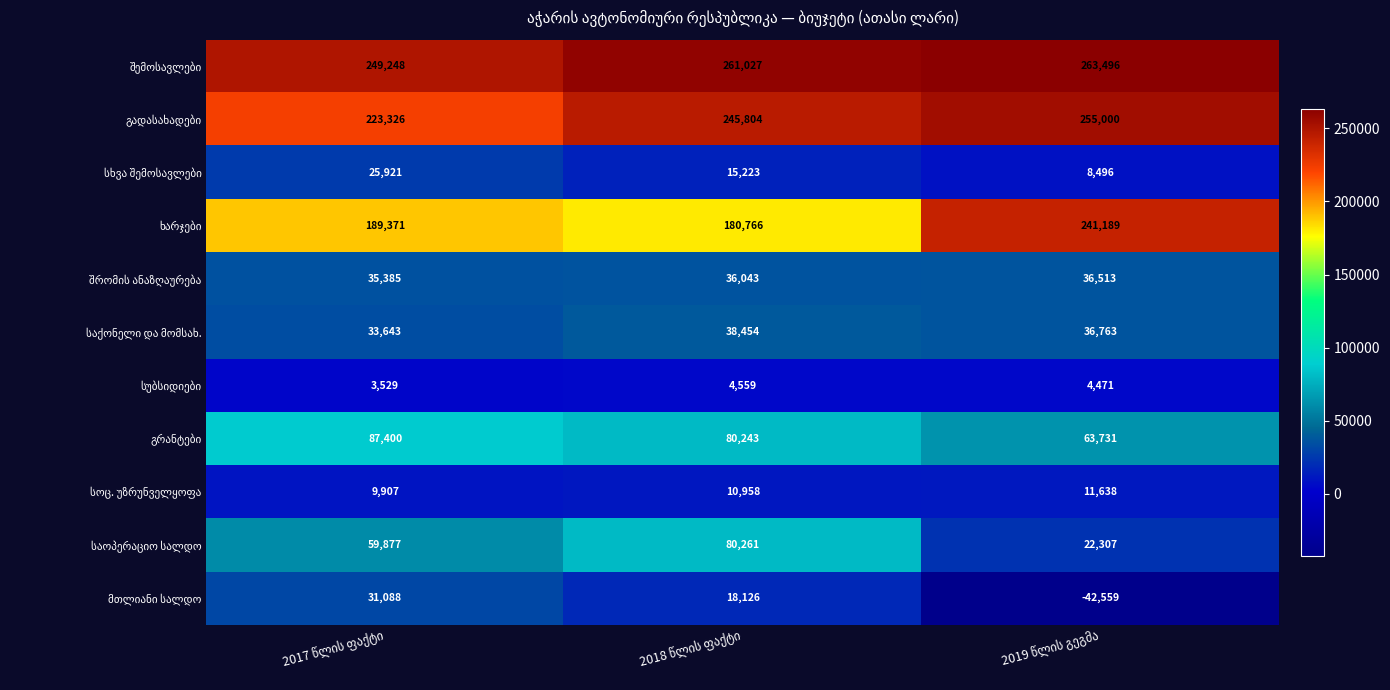

What is the maximum value shown in the chart?

263496